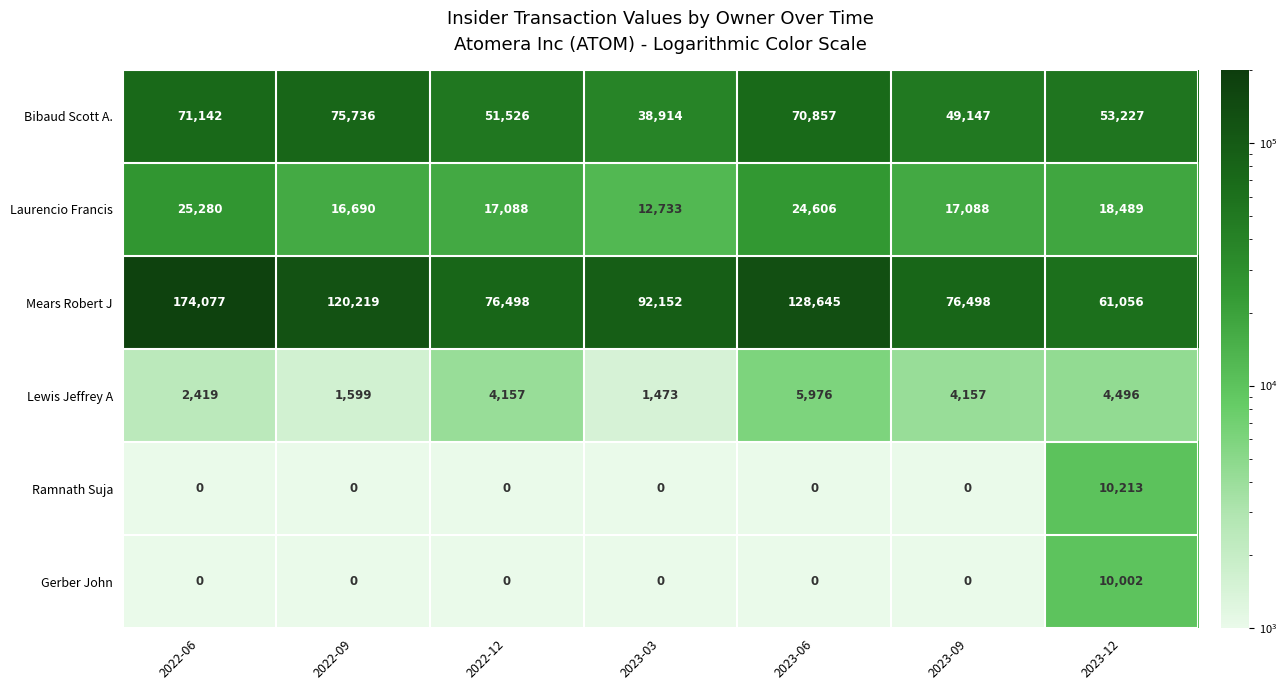

Between 2022-06 and 2023-09, which series saw the biggest shift?

Mears Robert J